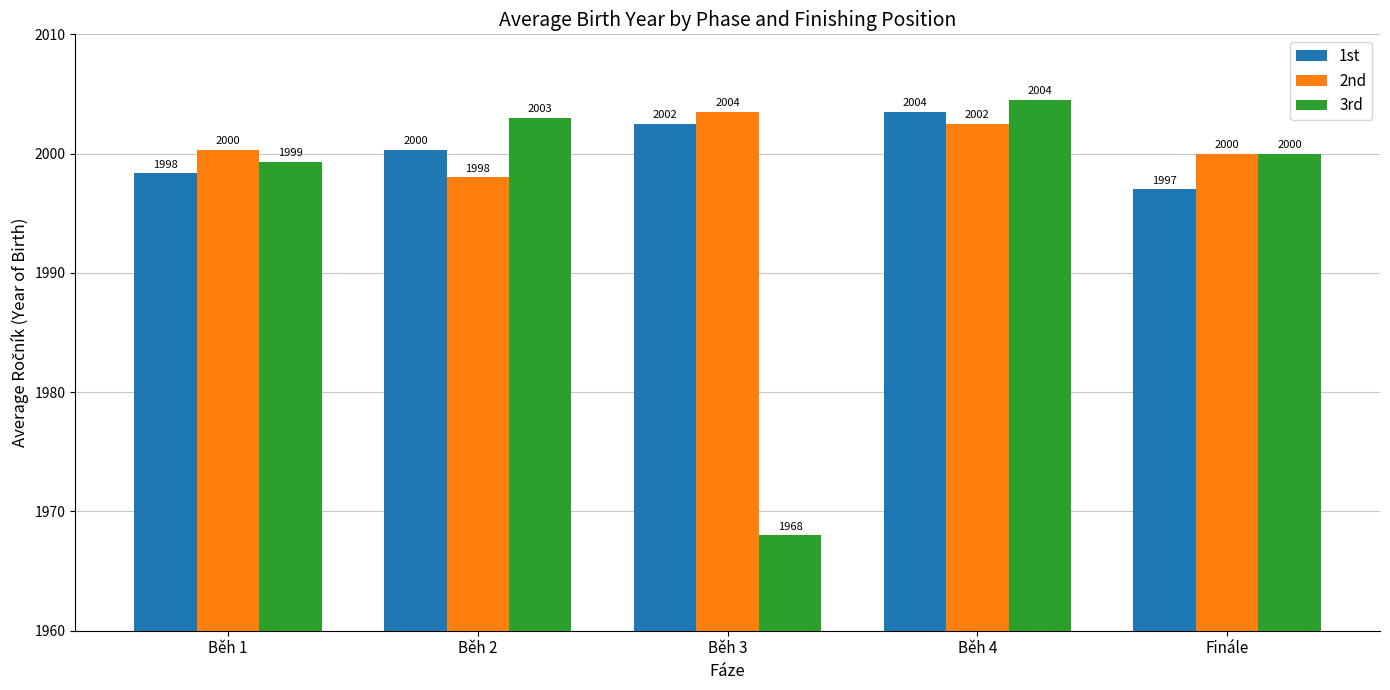

At which label is 3rd closest to 1986?

Běh 1